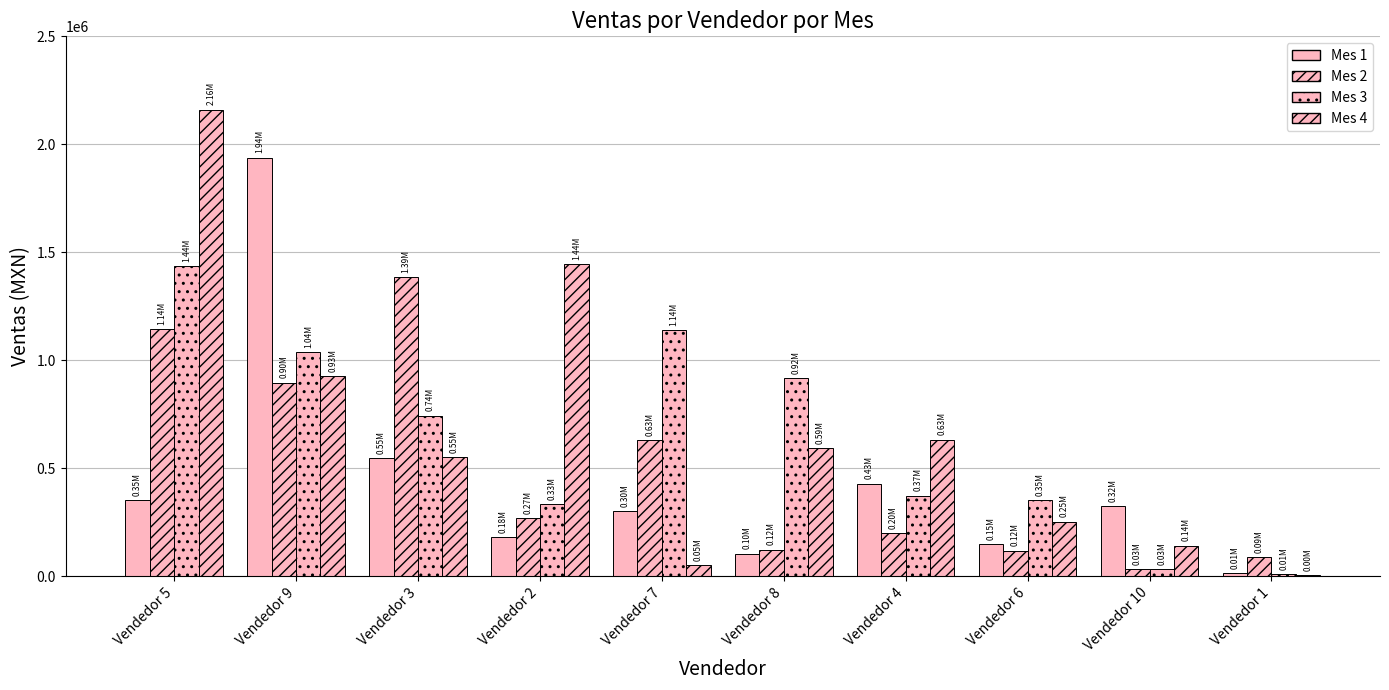

Rank the series at Vendedor 6 from lowest to highest value.

Mes 2, Mes 1, Mes 4, Mes 3